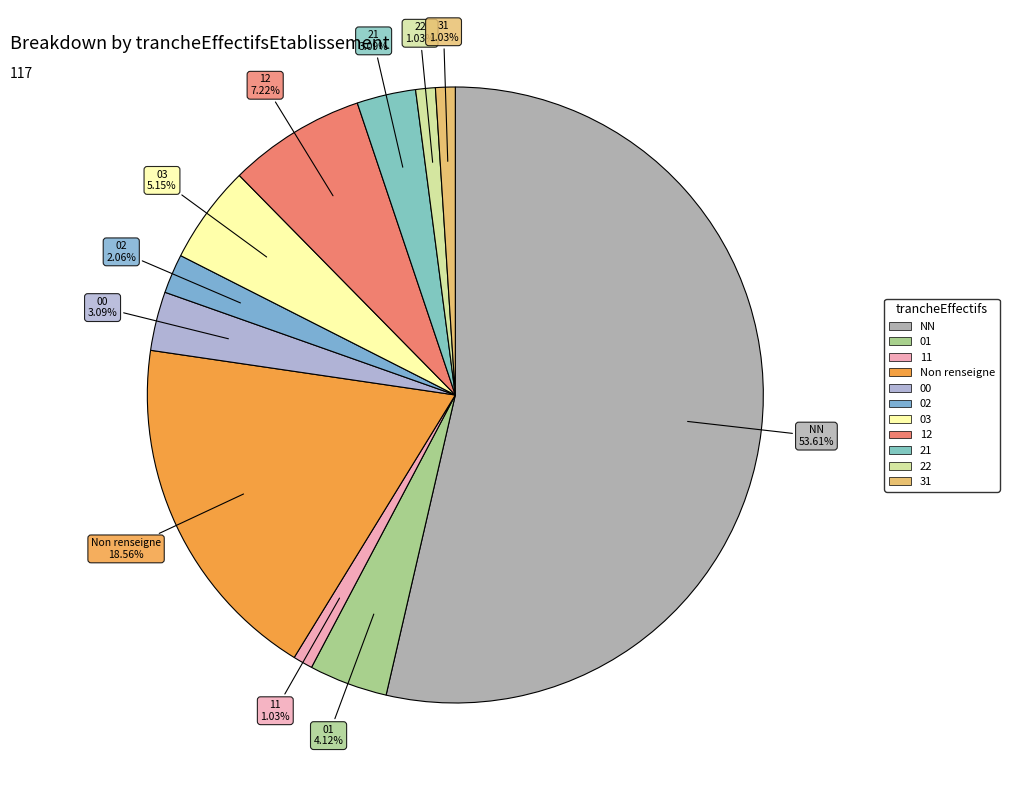

Is there a majority slice in this chart?

Yes